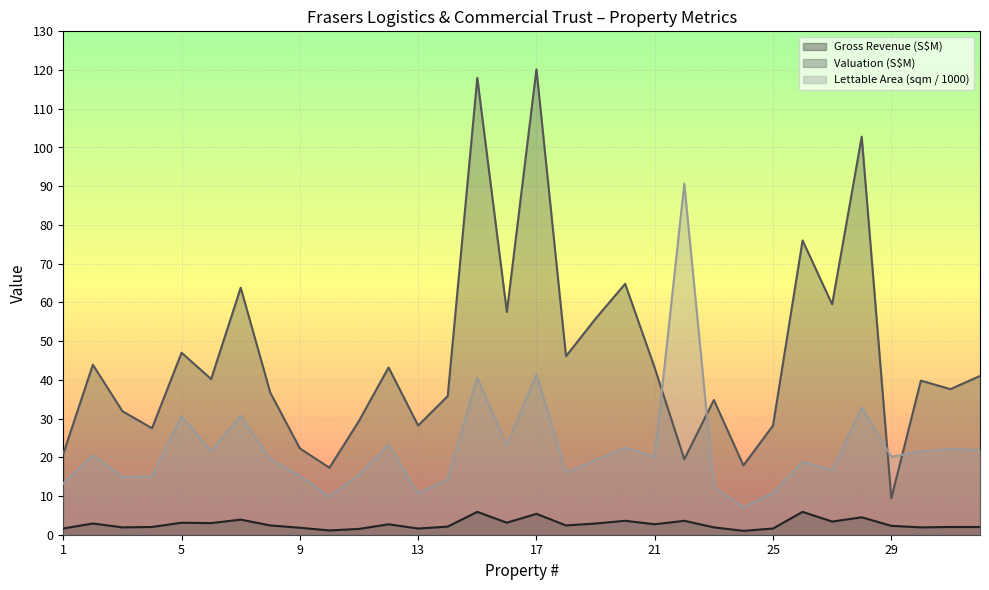

How many values in the Lettable Area (sqm / 1000) series are below 20?

16